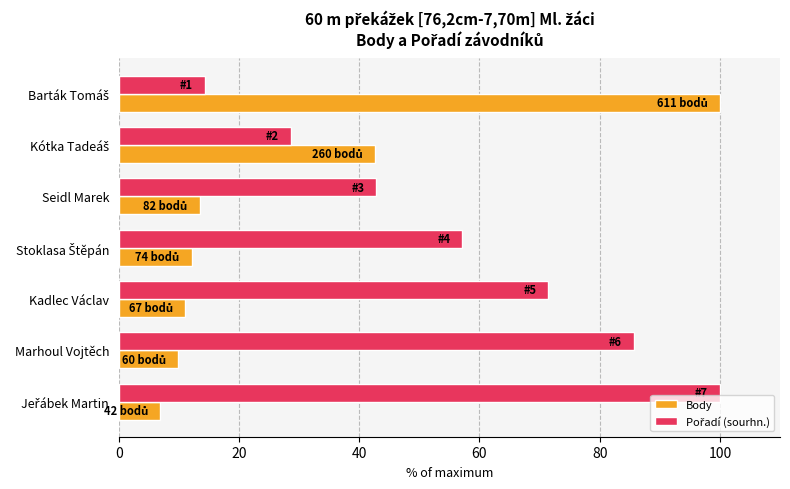

At how many categories does at least one series exceed 8?

7